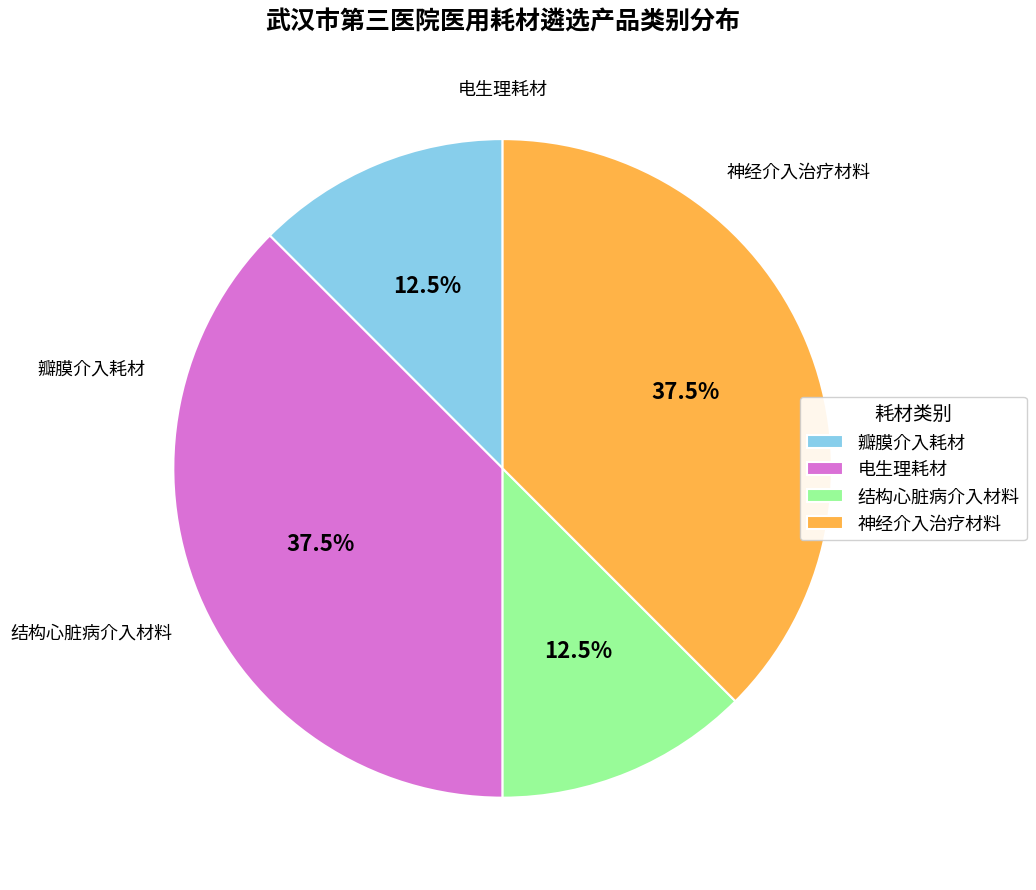

What portion of the pie excludes 神经介入治疗材料?

62.5%